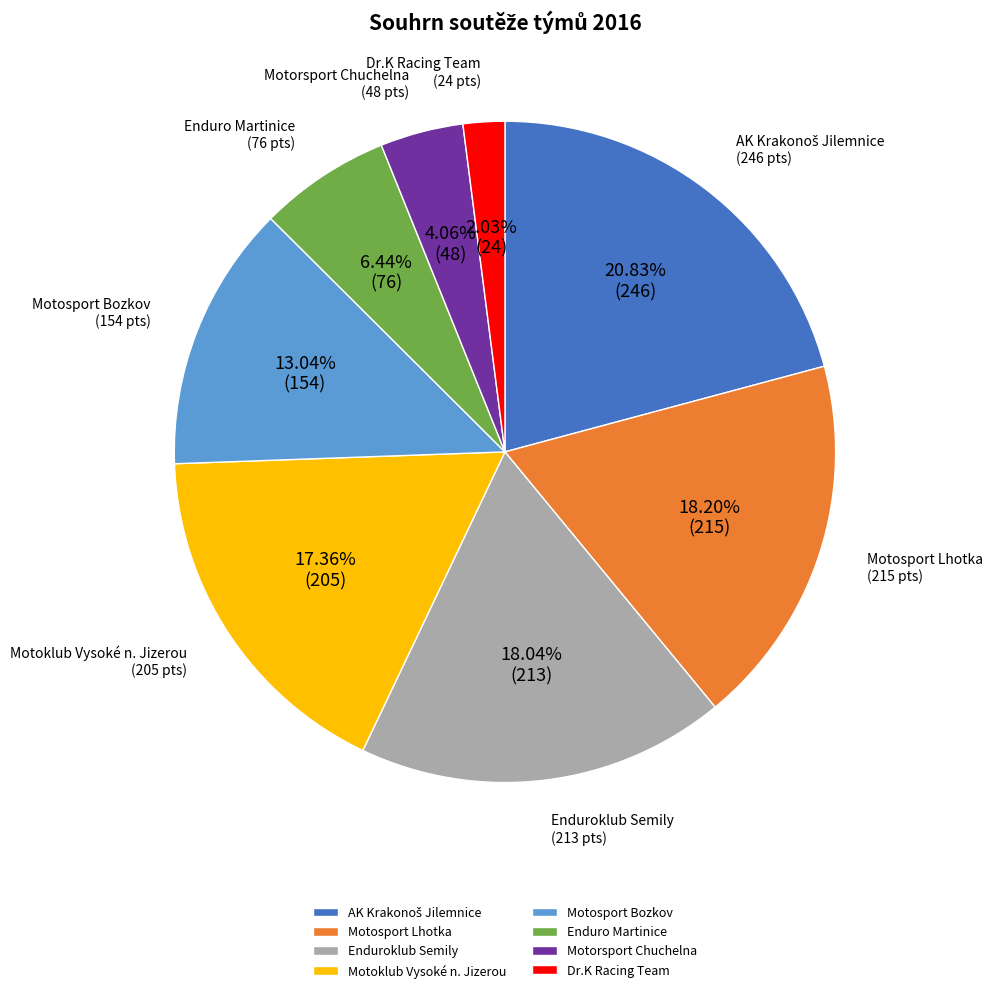

True or false: Motosport Lhotka accounts for 18% of the total.

True